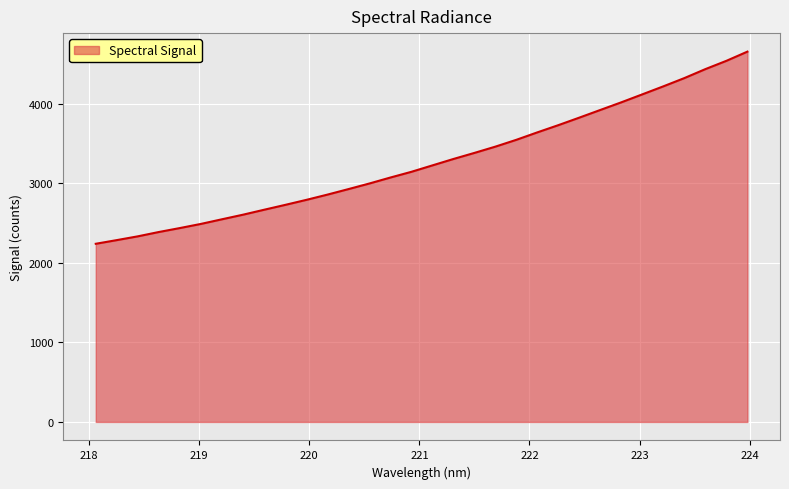

Count the number of categories in the chart.

32